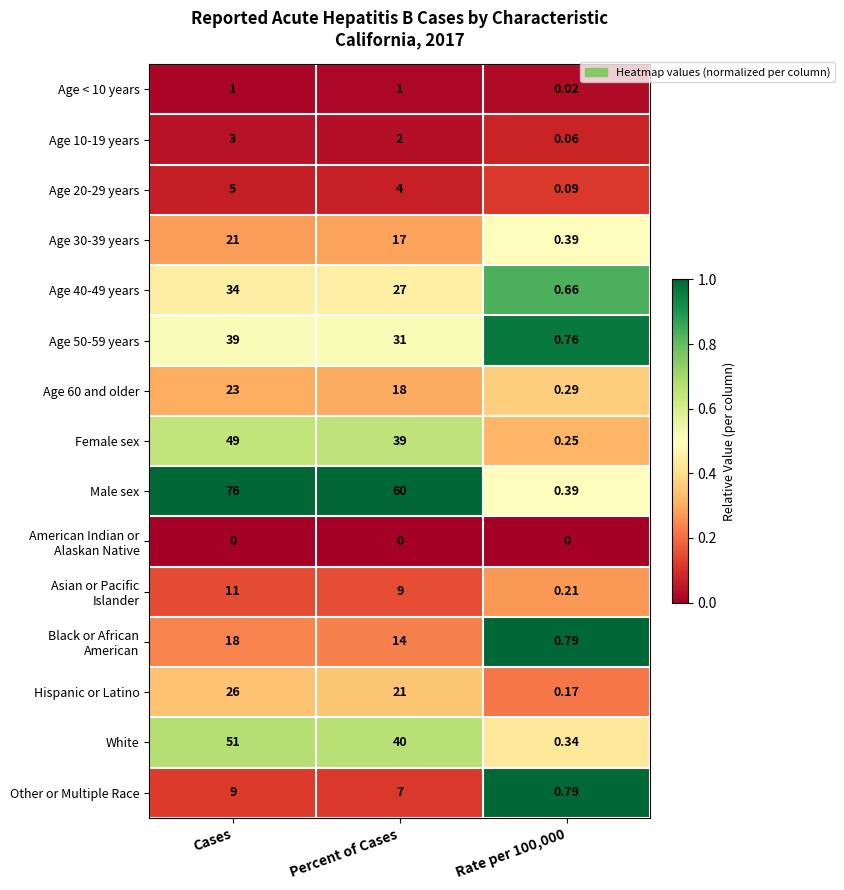

Where is Age 50-59 years nearest to the value 19?

Percent of Cases